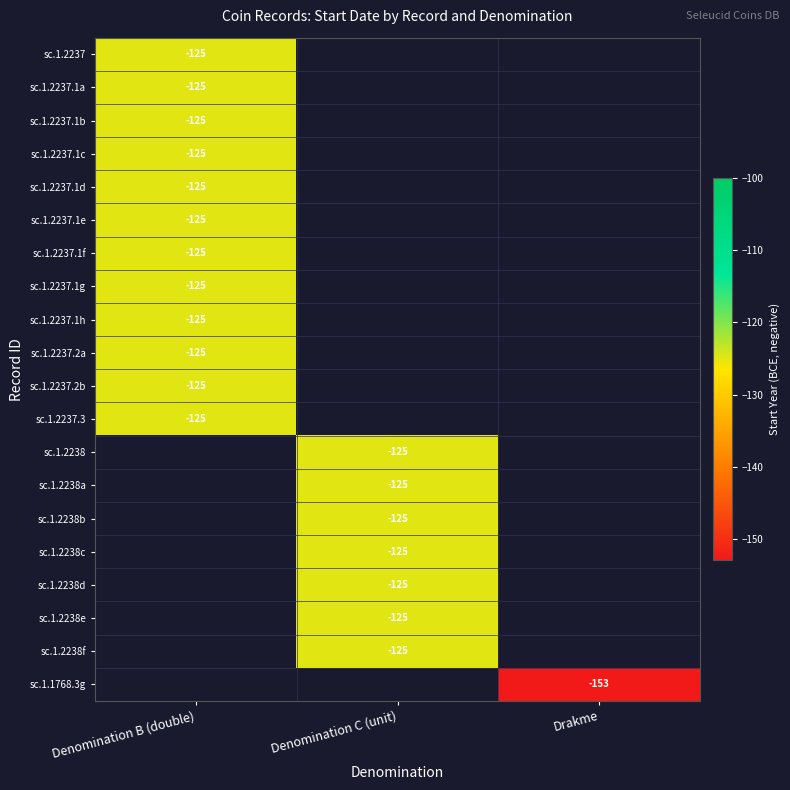

Is it true that sc.1.2238 equals -79 at Denomination C (unit)?

False